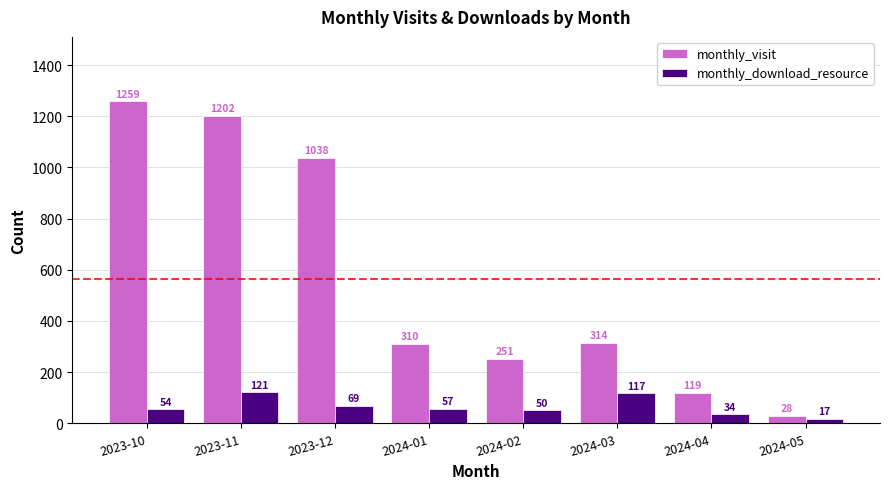

How many groups of bars are there?

8